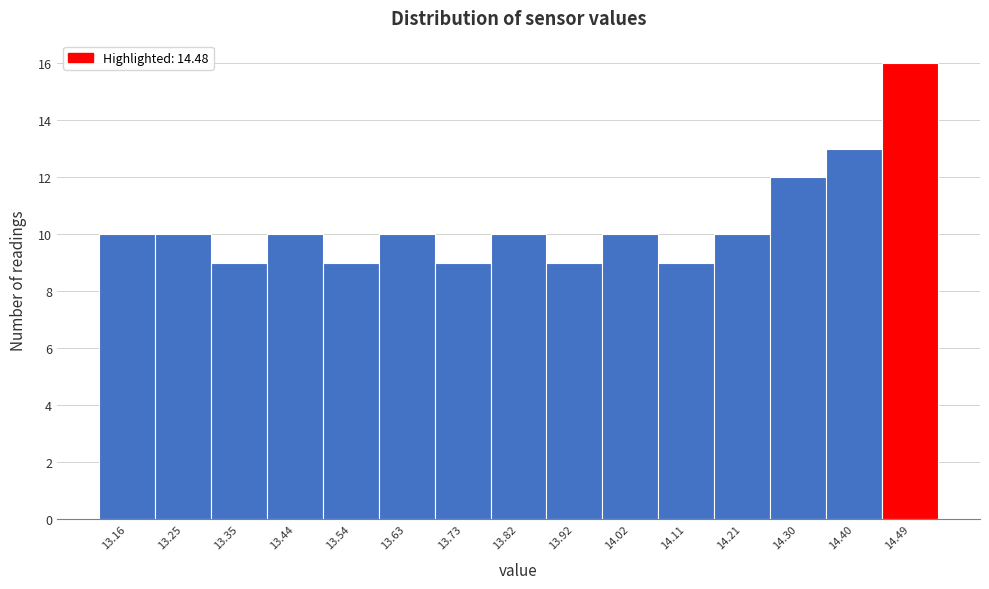

How tall is the bar that spans 14.25 to 14.35 on the x-axis? Neither the bar edges nor the heights are printed on the chart, so give them approximately, as read against the axes.

12